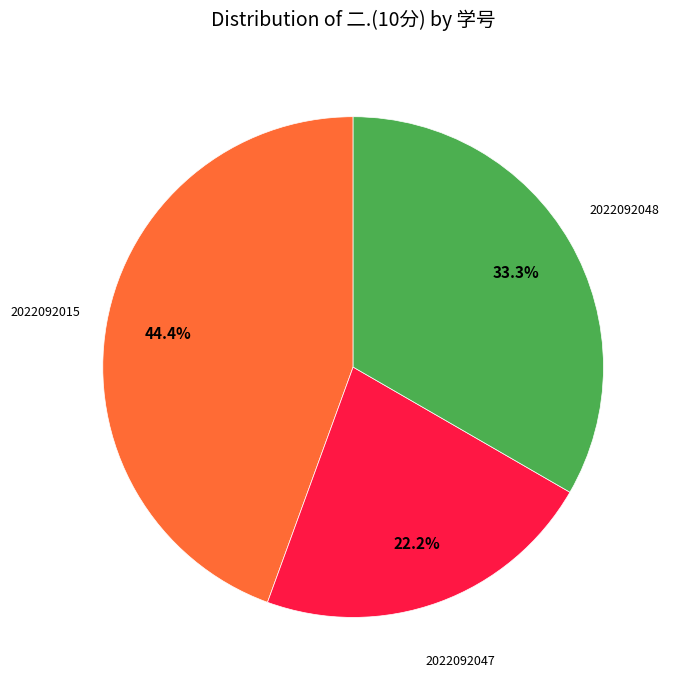

Does any single category account for the majority?

No